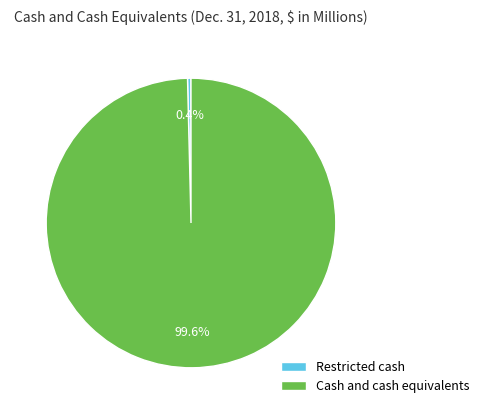

How many segments does this pie chart have?

2